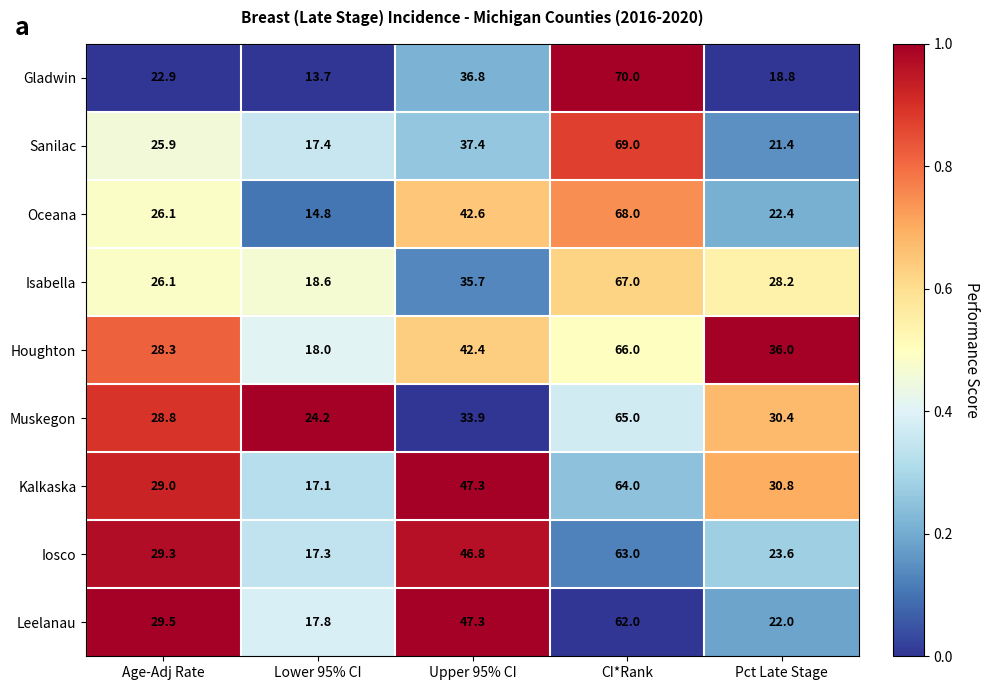

The value of Gladwin at Pct Late Stage is 18.8. True or false?

True